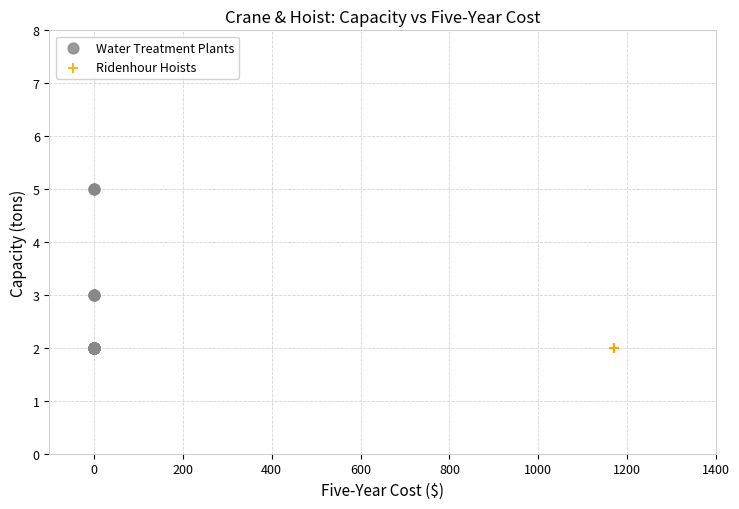

Which series contains the highest Y value?

Water Treatment Plants